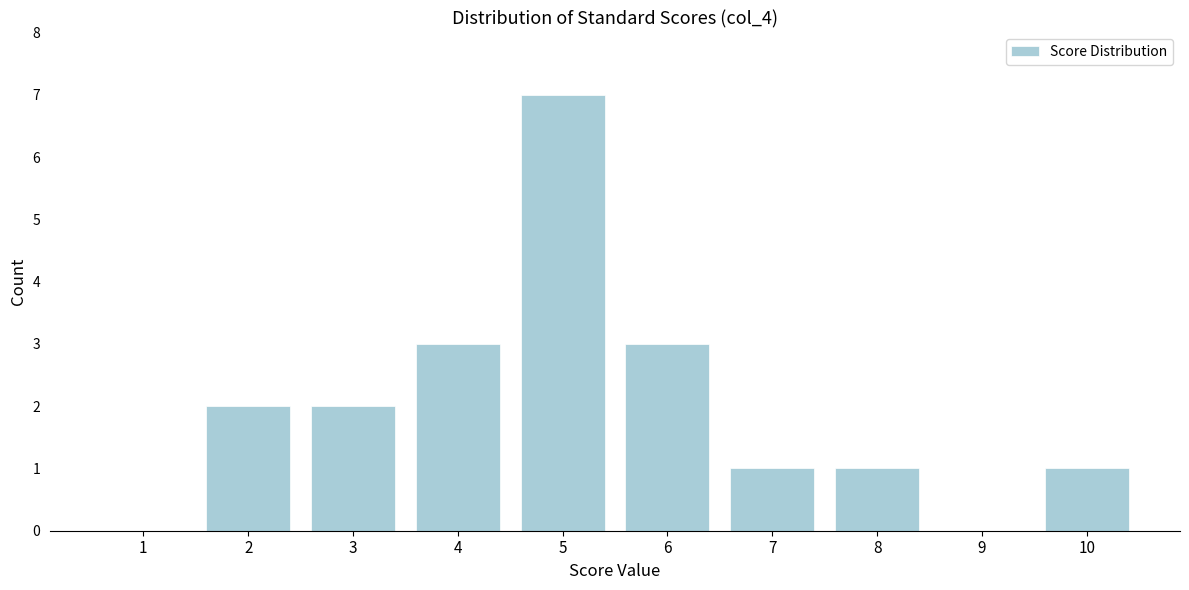

Reading left to right, transcribe all the data shown in this chart.

1=0	2=2	3=2	4=3	5=7	6=3	7=1	8=1	9=0	10=1